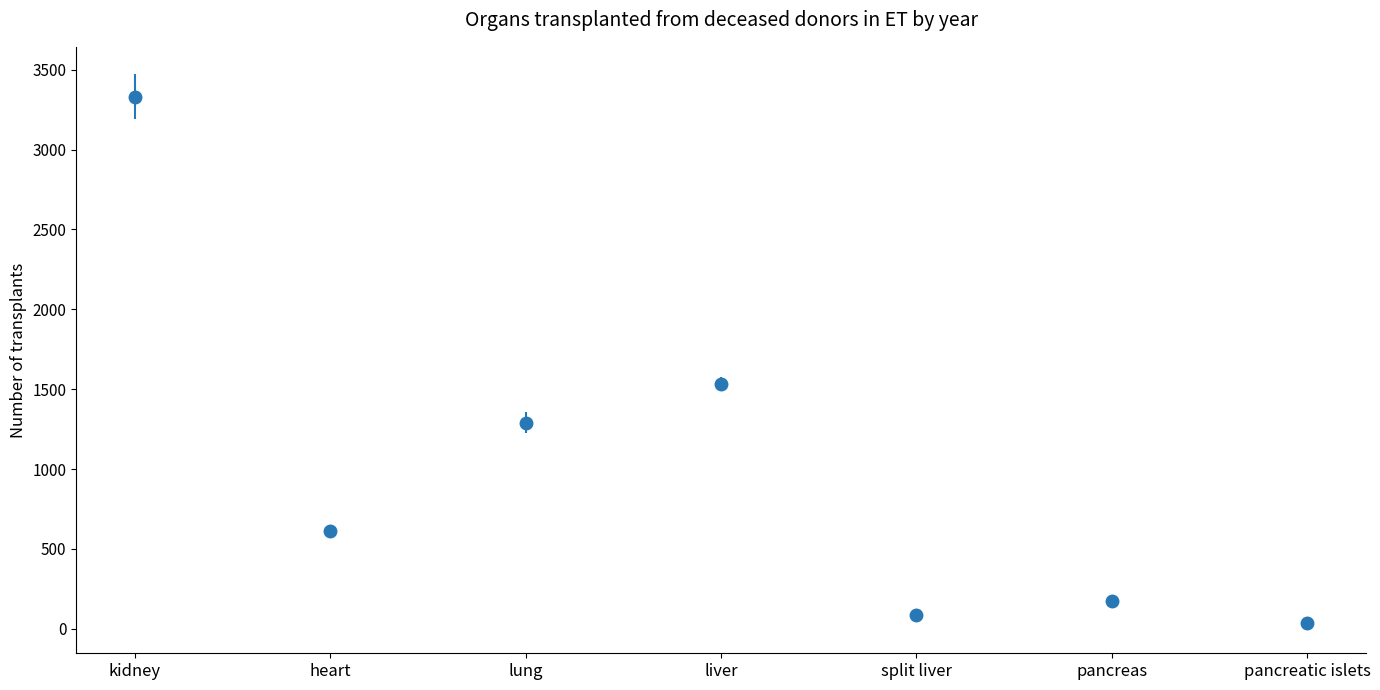

Which has a higher value, pancreas or heart?

heart